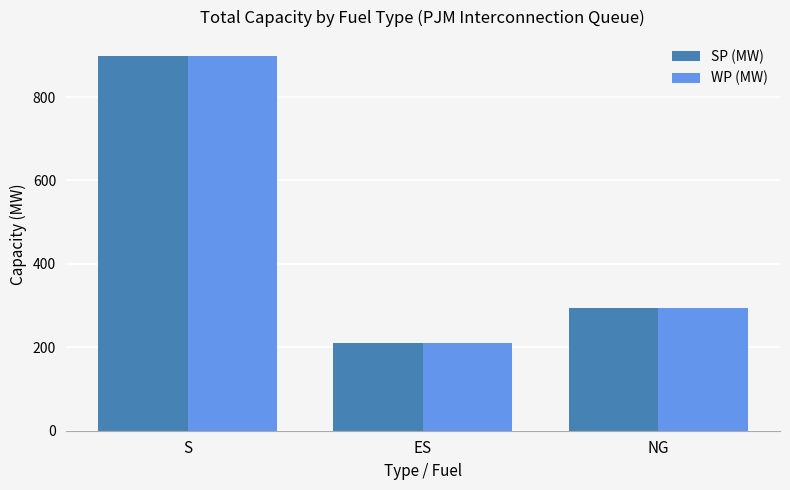

List the labels in order of WP (MW) value, smallest first.

ES, NG, S